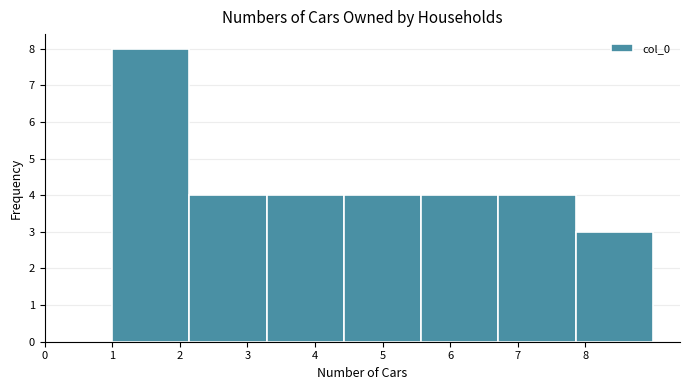

Reading left to right, list every bar in this chart as the range it spans on the x-axis followed by its height. Neither the bar edges nor the heights are printed on the chart, so give them approximately, as read against the axes.

1.0 to 2.1: 8
2.1 to 3.3: 4
3.3 to 4.4: 4
4.4 to 5.6: 4
5.6 to 6.7: 4
6.7 to 7.9: 4
7.9 to 9.0: 3